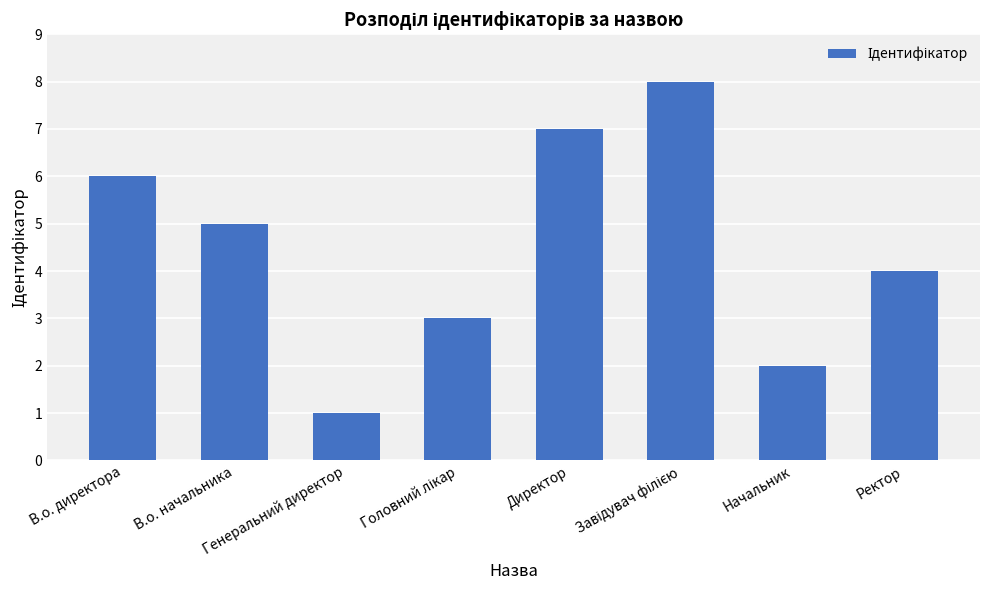

What is the difference between the second highest and second lowest values?

5